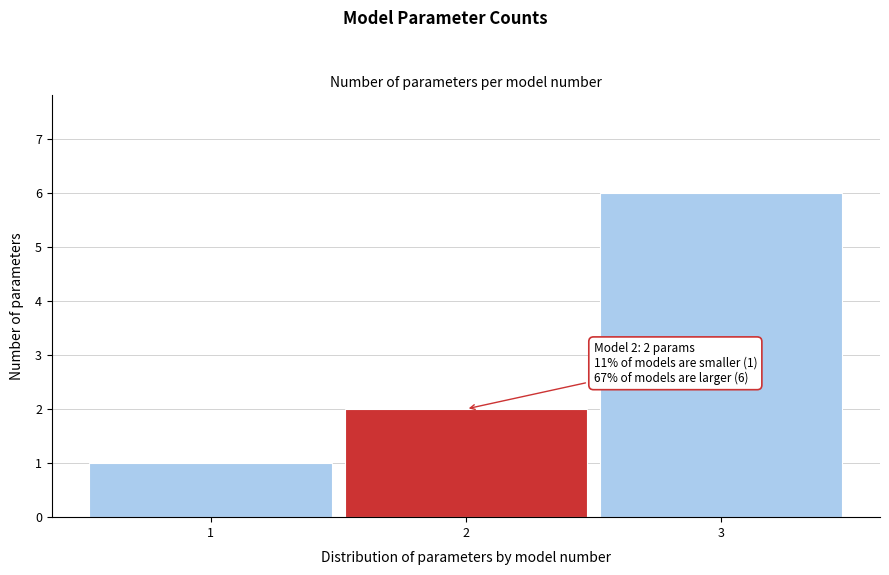

Which range on the x-axis has the tallest bar?

2.5 to 3.5